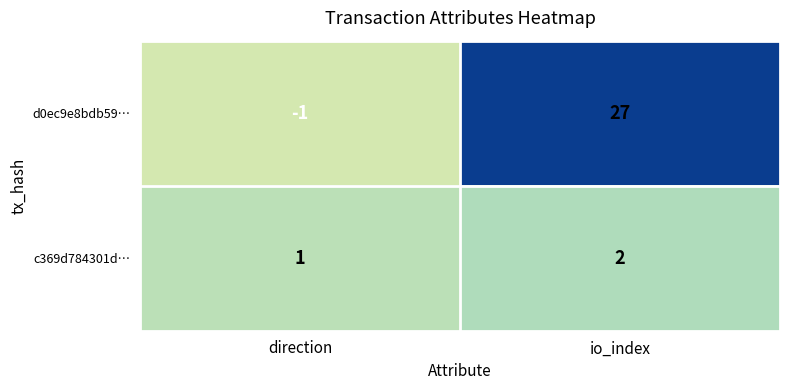

What is the sum of the d0ec9e8bdb59… values at io_index and direction?

26